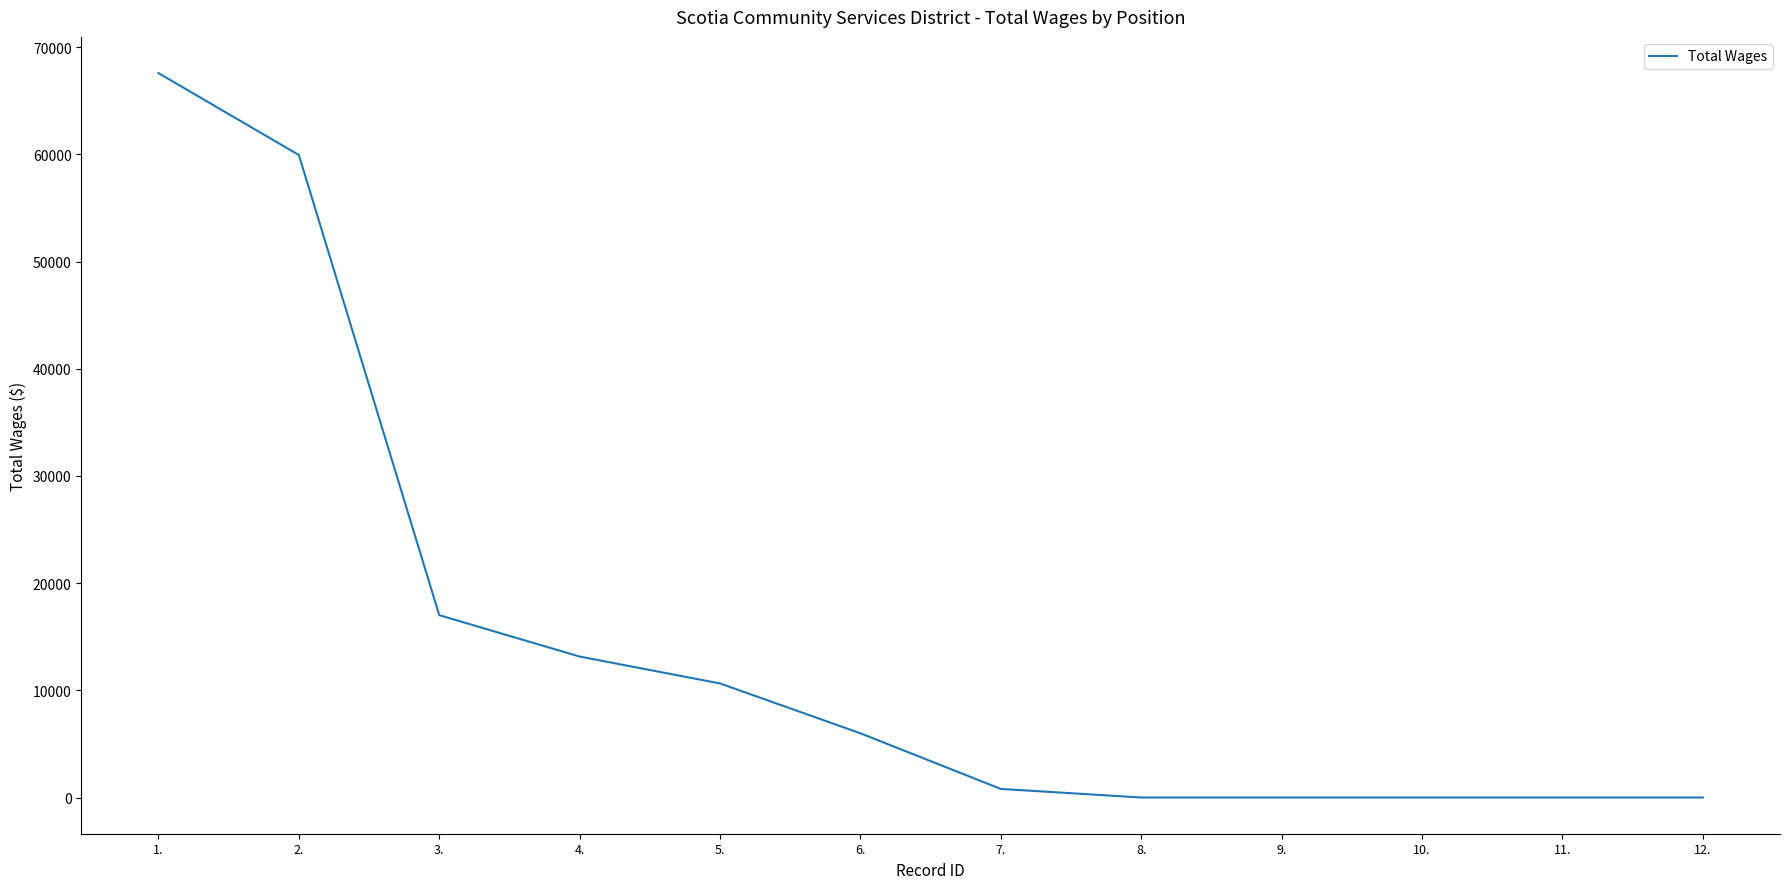

Is it true that the value at 12. is 0?

True